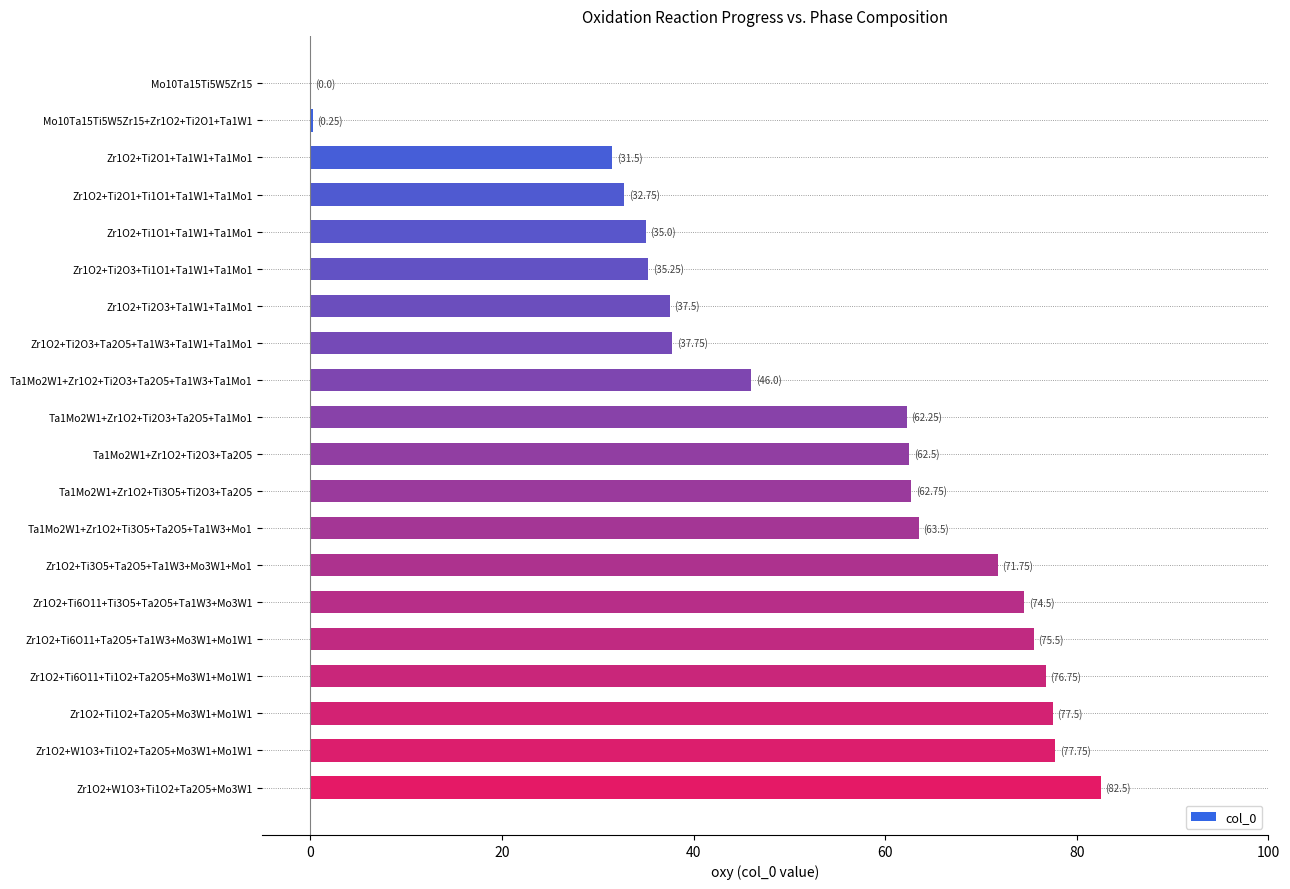

Between Zr1O2+Ti6O11+Ti1O2+Ta2O5+Mo3W1+Mo1W1 and Zr1O2+Ti2O1+Ta1W1+Ta1Mo1, which is larger?

Zr1O2+Ti6O11+Ti1O2+Ta2O5+Mo3W1+Mo1W1